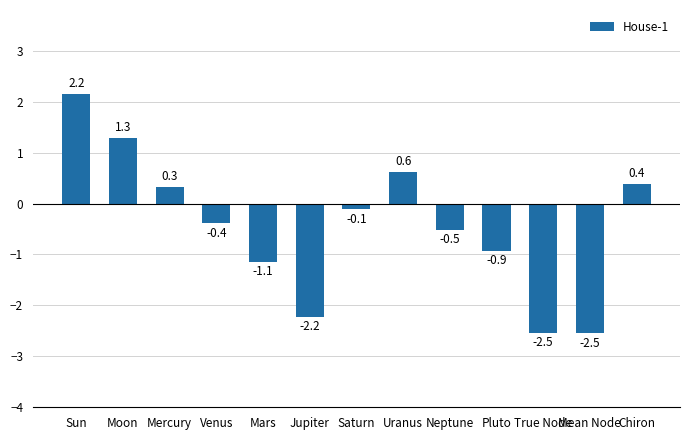

What is the value of the 1st bar from the left?

2.2